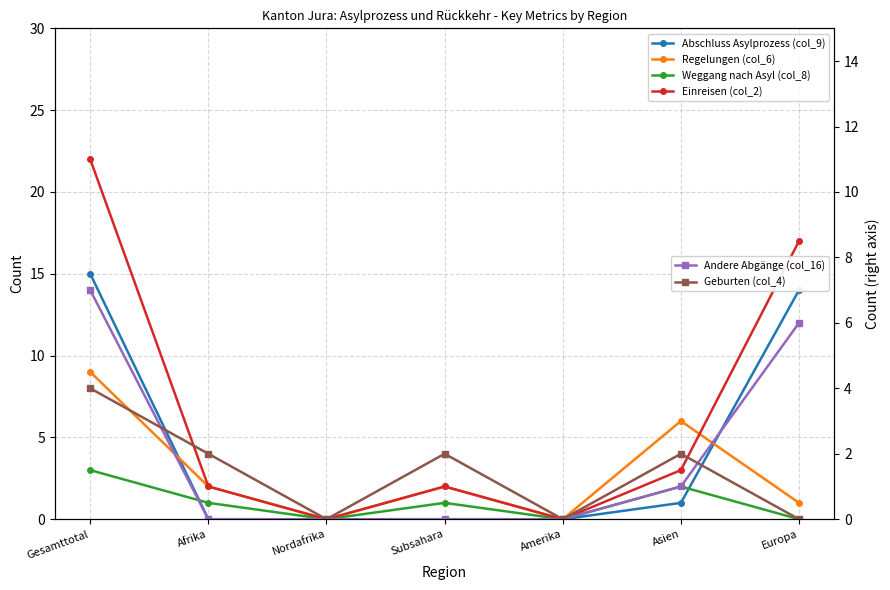

What is the label of the 7th point from the right?

Gesamttotal